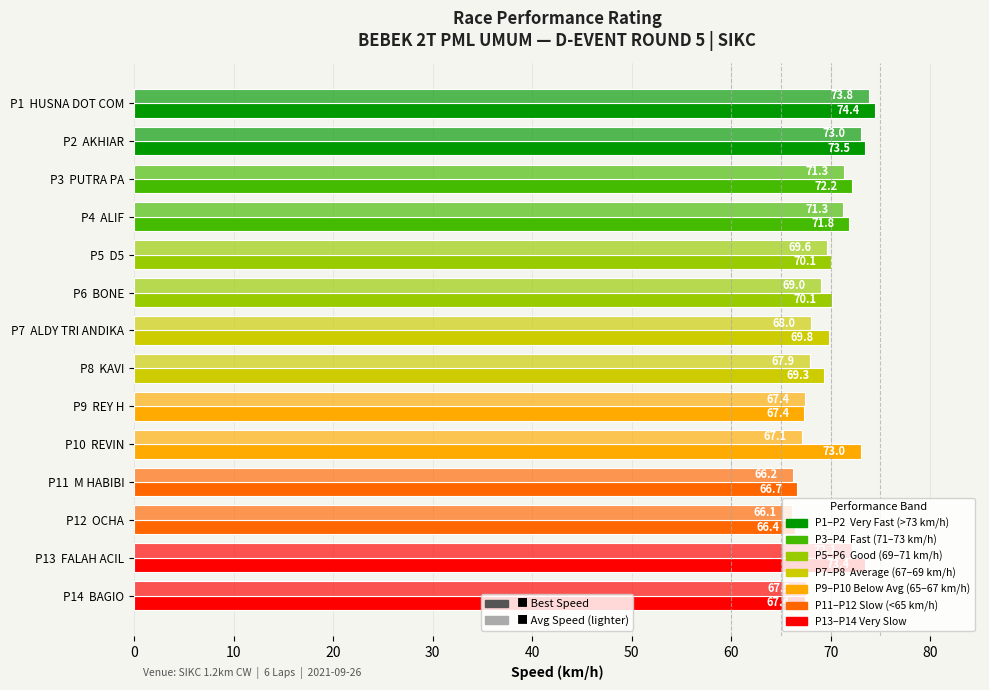

How many distinct data groups are displayed?

2